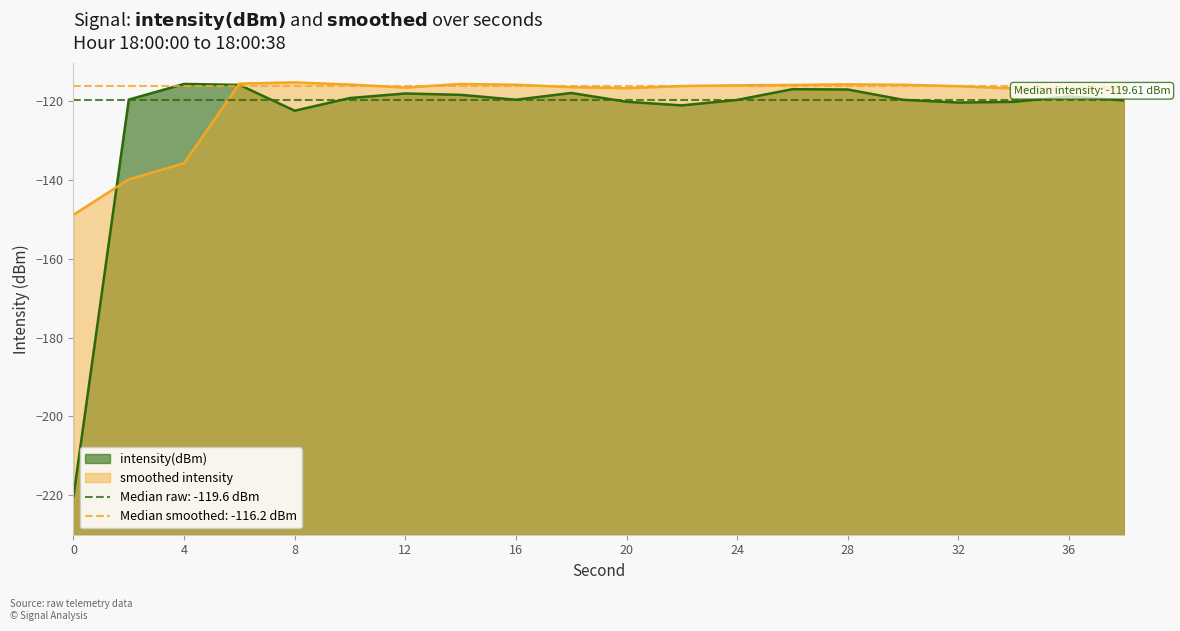

Rank the categories by value from highest to lowest.

4, 6, 26, 28, 18, 12, 14, 36, 10, 2, 16, 30, 24, 38, 20, 34, 32, 22, 8, 0